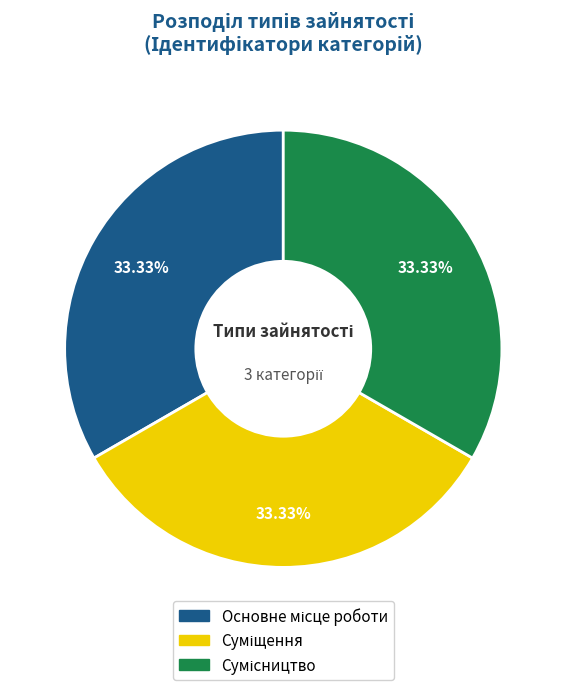

Is there any slice that represents more than half of the pie?

No